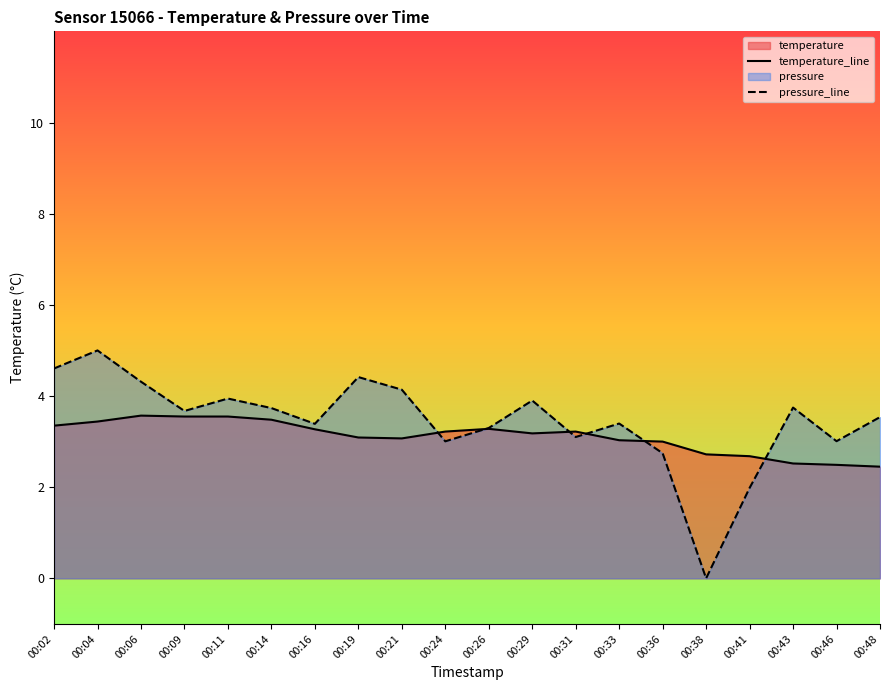

Where does the temperature_line series first go above 3?

00:02